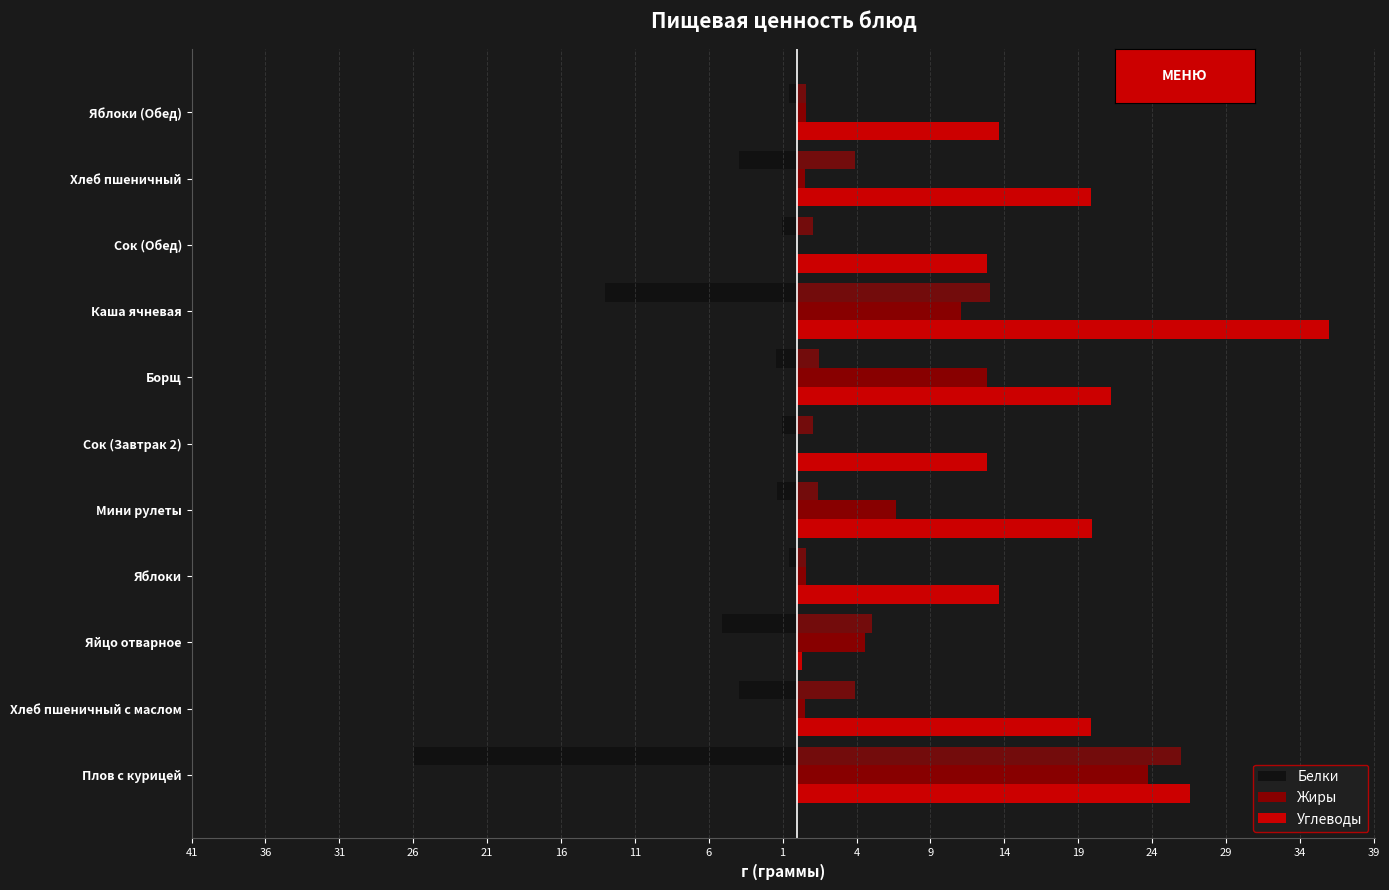

What is the difference between the second highest and second lowest values in the Жиры series?

12.8